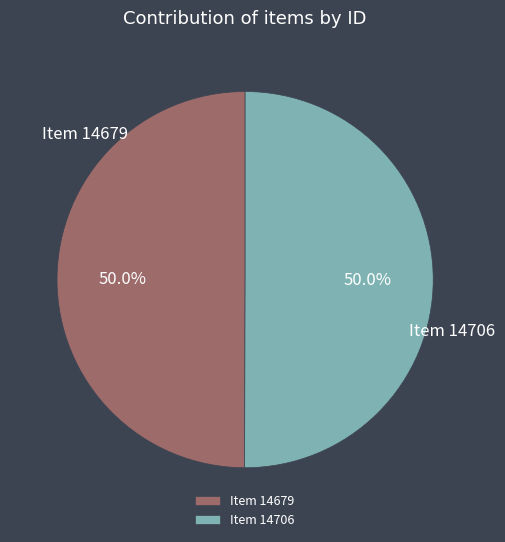

To the nearest percent, what portion does Item 14706 represent?

50%